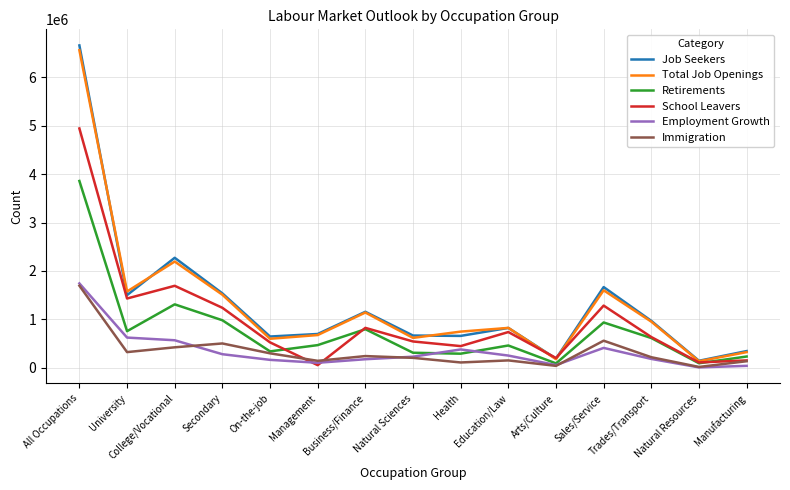

Where is the first local maximum for Total Job Openings?

College/Vocational